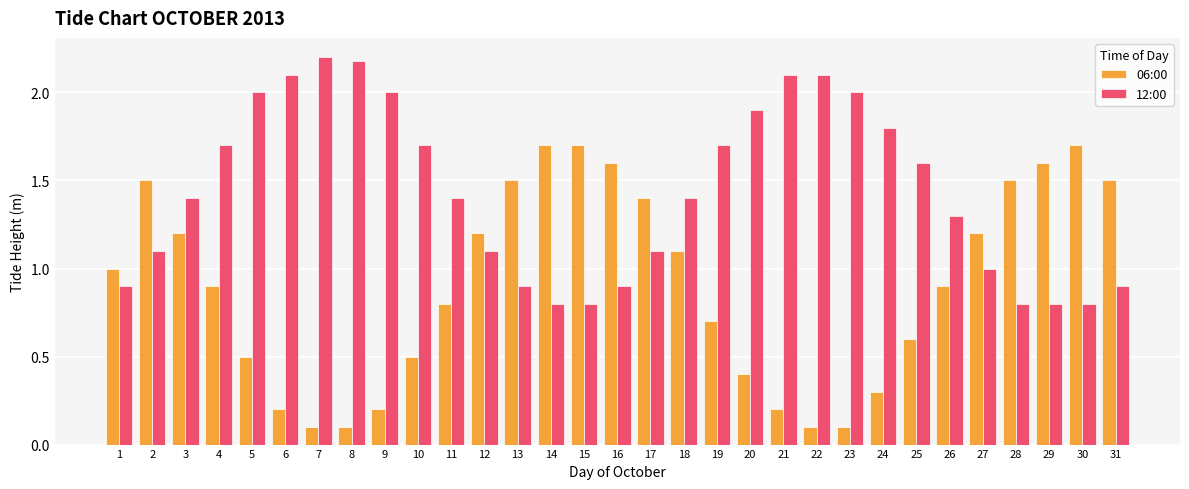

What is the sum of all 12:00 values?

44.5